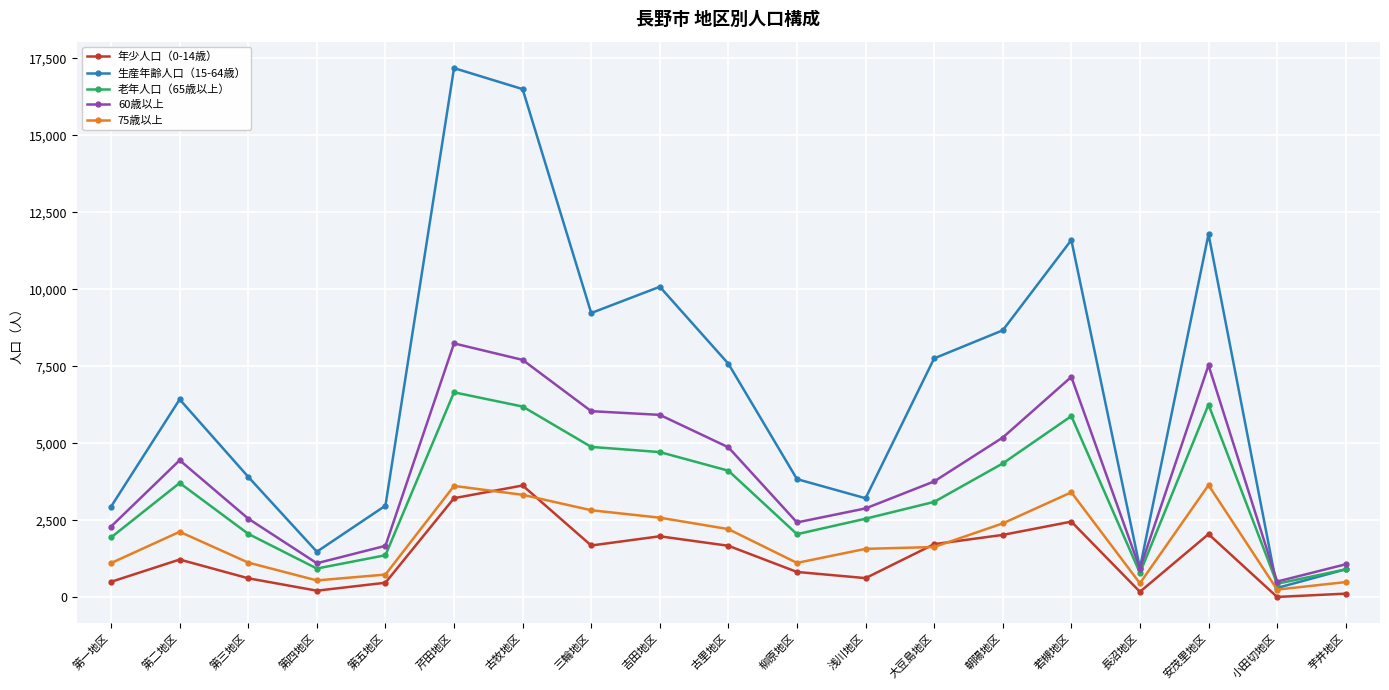

What position from the left is 三輪地区?

8